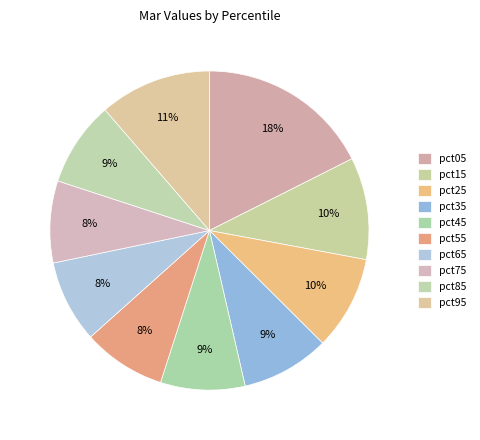

Which category has the biggest portion of the pie?

pct05